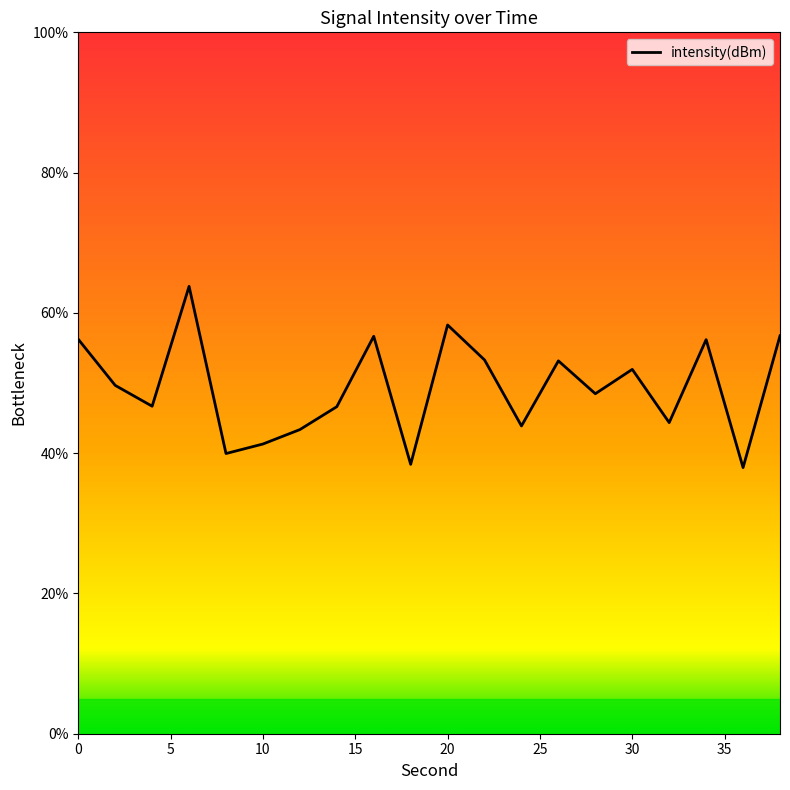

What is the smallest value displayed?

37.9